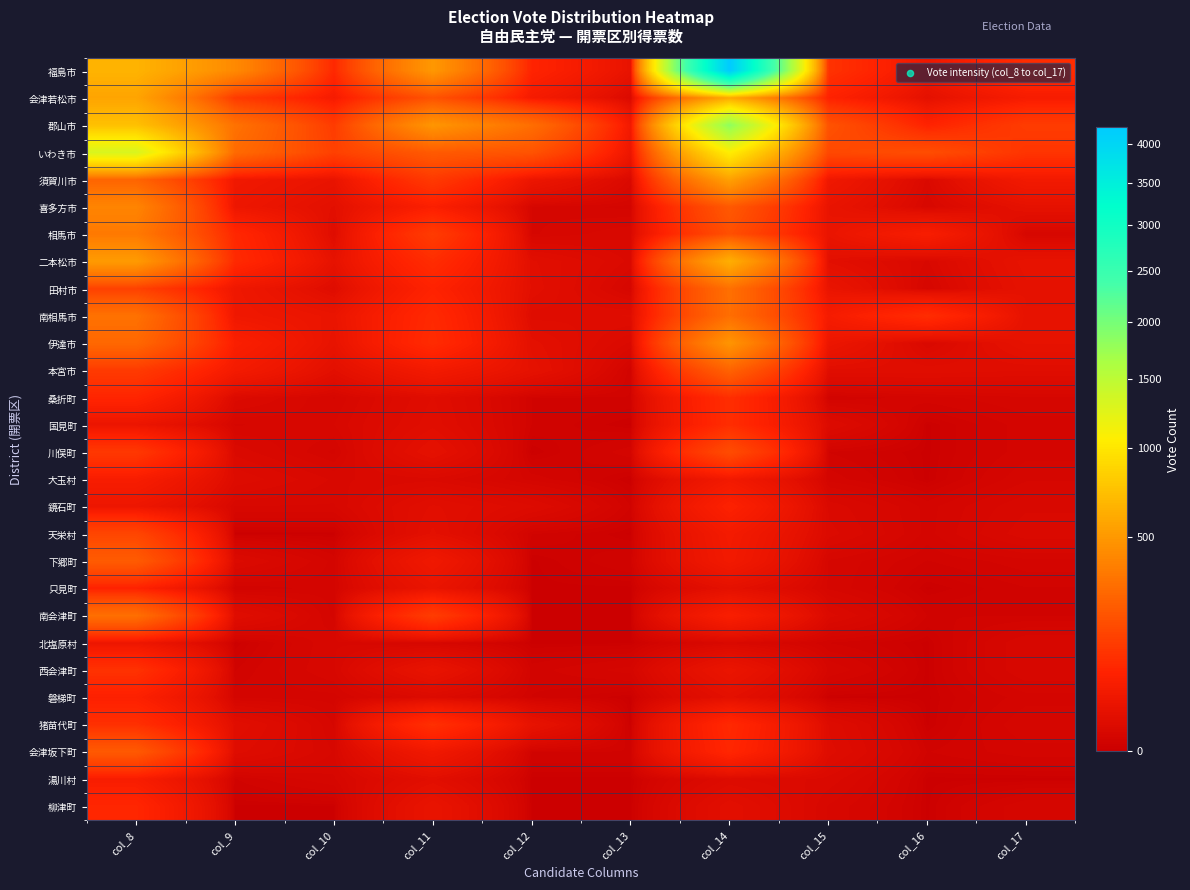

Reading right to left, transcribe all the data shown in this chart.

福島市: col_17=91.0	col_16=32.0	col_15=103.0	col_14=4224.0	col_13=21.2	col_12=69.8	col_11=496.0	col_10=80.8	col_9=423.0	col_8=652.0
会津若松市: col_17=47.0	col_16=16.0	col_15=66.0	col_14=586.0	col_13=6.2	col_12=43.8	col_11=193.0	col_10=45.5	col_9=123.0	col_8=565.0
郡山市: col_17=129.0	col_16=67.0	col_15=196.0	col_14=1826.0	col_13=39.0	col_12=298.3	col_11=484.0	col_10=126.9	col_9=314.3	col_8=733.0
いわき市: col_17=108.0	col_16=180.0	col_15=164.0	col_14=1063.0	col_13=28.3	col_12=198.0	col_11=223.0	col_10=139.6	col_9=285.0	col_8=1311.0
須賀川市: col_17=39.0	col_16=6.0	col_15=34.0	col_14=544.0	col_13=6.0	col_12=28.2	col_11=122.0	col_10=23.0	col_9=36.0	col_8=260.0
喜多方市: col_17=17.0	col_16=4.0	col_15=23.0	col_14=217.0	col_13=2.0	col_12=3.0	col_11=57.0	col_10=14.2	col_9=30.0	col_8=397.0
相馬市: col_17=3.0	col_16=51.0	col_15=24.0	col_14=185.0	col_13=5.0	col_12=3.0	col_11=127.0	col_10=10.0	col_9=78.0	col_8=347.0
二本松市: col_17=20.0	col_16=5.0	col_15=14.0	col_14=626.0	col_13=6.0	col_12=13.0	col_11=90.0	col_10=19.2	col_9=84.0	col_8=512.0
田村市: col_17=18.0	col_16=3.0	col_15=24.0	col_14=306.0	col_13=3.0	col_12=14.0	col_11=67.0	col_10=10.0	col_9=32.3	col_8=142.0
南相馬市: col_17=19.0	col_16=91.0	col_15=46.0	col_14=299.0	col_13=11.1	col_12=10.1	col_11=83.0	col_10=24.5	col_9=34.0	col_8=313.0
伊達市: col_17=19.0	col_16=5.0	col_15=28.0	col_14=479.0	col_13=6.1	col_12=15.4	col_11=87.0	col_10=21.4	col_9=57.0	col_8=274.0
本宮市: col_17=11.0	col_16=12.0	col_15=12.0	col_14=253.0	col_13=1.0	col_12=18.0	col_11=41.0	col_10=14.0	col_9=42.0	col_8=125.0
桑折町: col_17=3.0	col_16=2.0	col_15=1.0	col_14=93.0	col_13=1.0	col_12=1.0	col_11=11.0	col_10=3.1	col_9=7.0	col_8=73.0
国見町: col_17=2.0	col_16=0.0	col_15=8.0	col_14=91.0	col_13=0.0	col_12=1.0	col_11=12.0	col_10=4.1	col_9=3.0	col_8=26.0
川俣町: col_17=2.0	col_16=0.0	col_15=1.0	col_14=176.0	col_13=2.0	col_12=0.0	col_11=17.0	col_10=2.0	col_9=6.0	col_8=117.0
大玉村: col_17=3.0	col_16=0.0	col_15=2.0	col_14=38.0	col_13=0.0	col_12=2.0	col_11=6.0	col_10=5.0	col_9=9.0	col_8=50.0
鏡石町: col_17=5.0	col_16=2.0	col_15=6.0	col_14=63.0	col_13=1.0	col_12=8.0	col_11=13.0	col_10=4.0	col_9=4.0	col_8=29.0
天栄村: col_17=6.0	col_16=2.0	col_15=7.0	col_14=42.0	col_13=0.0	col_12=1.1	col_11=15.0	col_10=0.0	col_9=0.0	col_8=156.0
下郷町: col_17=2.0	col_16=1.0	col_15=3.0	col_14=39.0	col_13=1.0	col_12=0.0	col_11=35.0	col_10=2.0	col_9=7.0	col_8=227.0
只見町: col_17=1.0	col_16=0.0	col_15=3.0	col_14=16.0	col_13=0.0	col_12=0.0	col_11=24.0	col_10=2.0	col_9=1.0	col_8=65.0
南会津町: col_17=1.0	col_16=1.0	col_15=7.0	col_14=54.0	col_13=0.0	col_12=0.0	col_11=130.0	col_10=2.0	col_9=11.0	col_8=304.0
北塩原村: col_17=4.0	col_16=0.0	col_15=1.0	col_14=5.0	col_13=0.0	col_12=0.0	col_11=3.0	col_10=4.0	col_9=0.0	col_8=29.0
西会津町: col_17=4.0	col_16=0.0	col_15=3.0	col_14=25.0	col_13=2.7	col_12=1.3	col_11=22.0	col_10=4.0	col_9=1.0	col_8=102.0
磐梯町: col_17=2.0	col_16=0.0	col_15=0.0	col_14=15.0	col_13=0.0	col_12=1.0	col_11=7.0	col_10=2.0	col_9=2.0	col_8=61.0
猪苗代町: col_17=3.0	col_16=0.0	col_15=9.0	col_14=81.0	col_13=0.0	col_12=20.0	col_11=97.0	col_10=3.0	col_9=12.4	col_8=97.0
会津坂下町: col_17=2.0	col_16=1.0	col_15=10.0	col_14=76.0	col_13=1.0	col_12=1.0	col_11=36.0	col_10=4.0	col_9=10.0	col_8=220.0
湯川村: col_17=0.0	col_16=0.0	col_15=6.0	col_14=8.0	col_13=0.0	col_12=0.0	col_11=13.0	col_10=3.0	col_9=1.0	col_8=50.0
柳津町: col_17=3.0	col_16=0.0	col_15=4.0	col_14=14.0	col_13=0.0	col_12=0.0	col_11=23.0	col_10=0.0	col_9=0.0	col_8=76.0